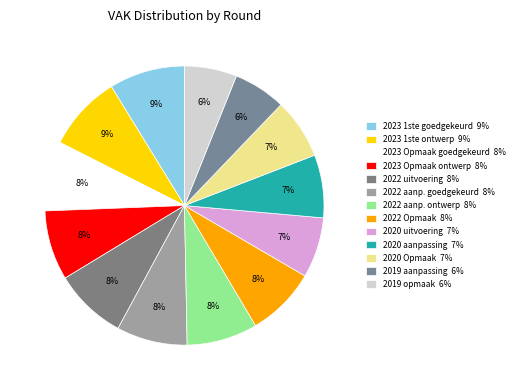

Which slice is the smallest?

2019 opmaak